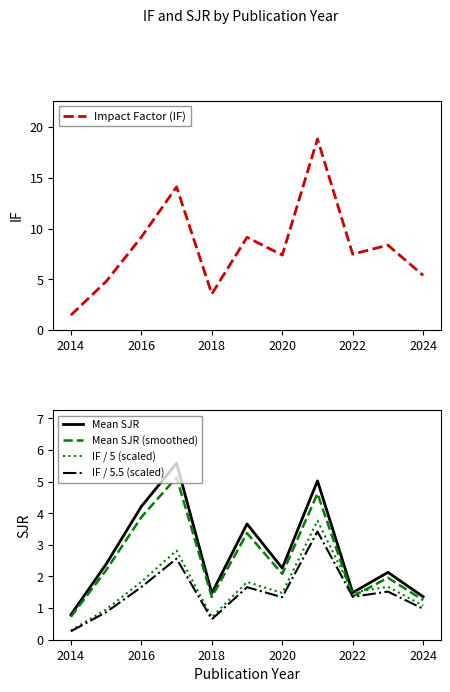

In Impact Factor (IF), how many points are higher than both neighbors (excluding endpoints)?

4